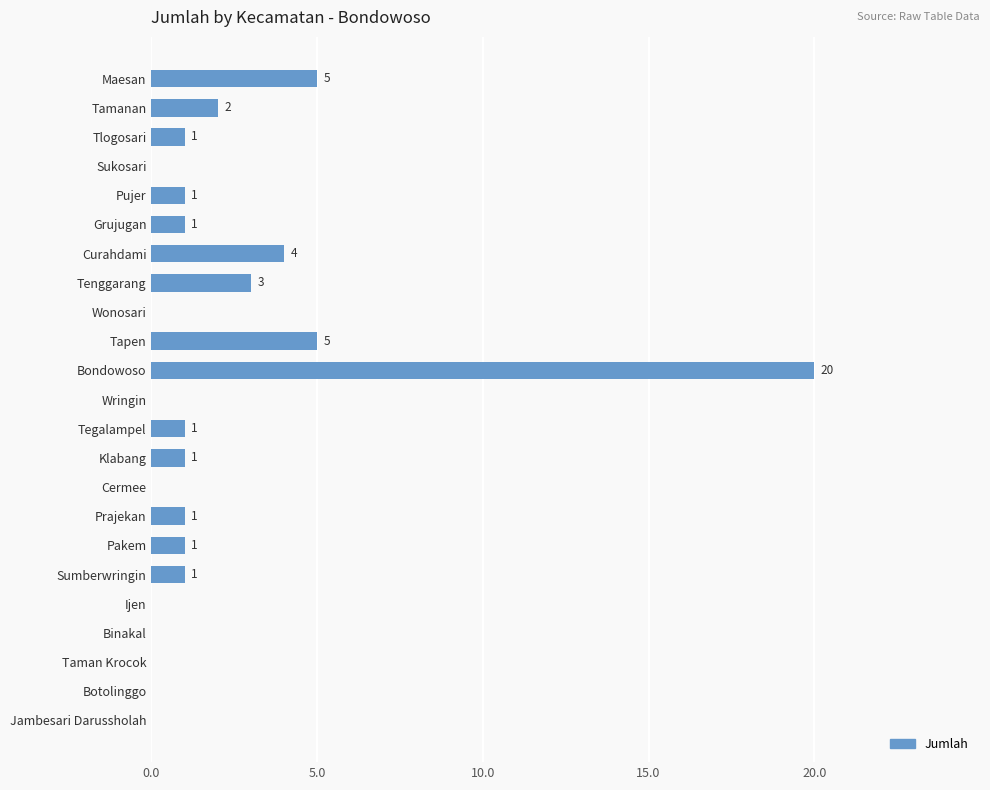

What value does the data have at Bondowoso, to the nearest 5?

20